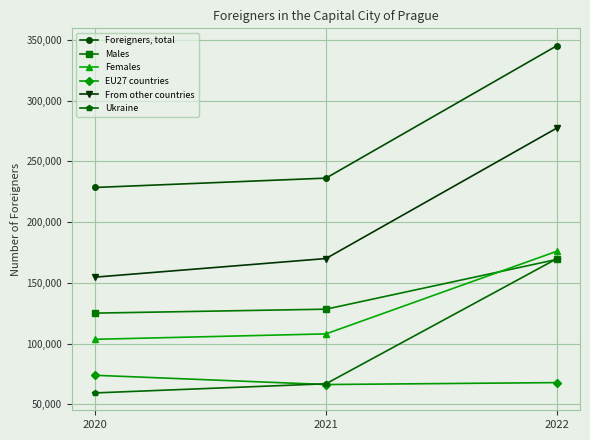

Which series has the largest total across all categories?

Foreigners, total